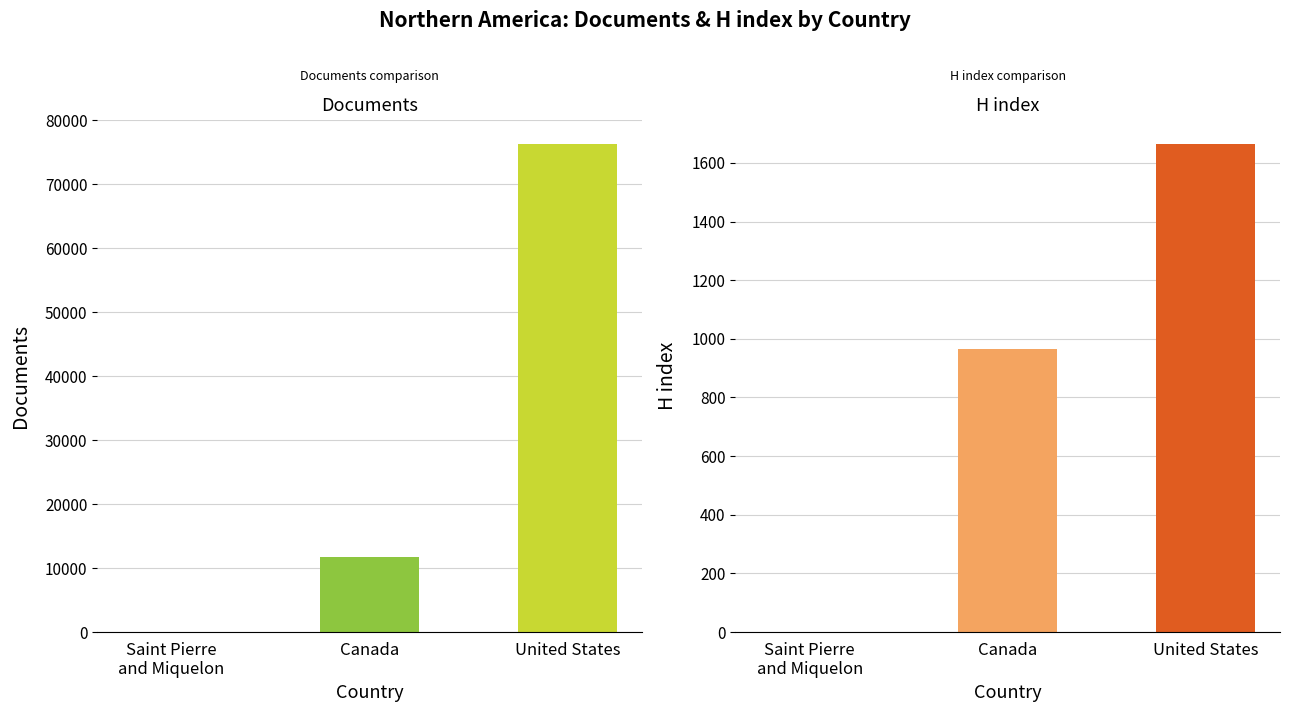

What are all the series names shown in the legend?

Documents, H index